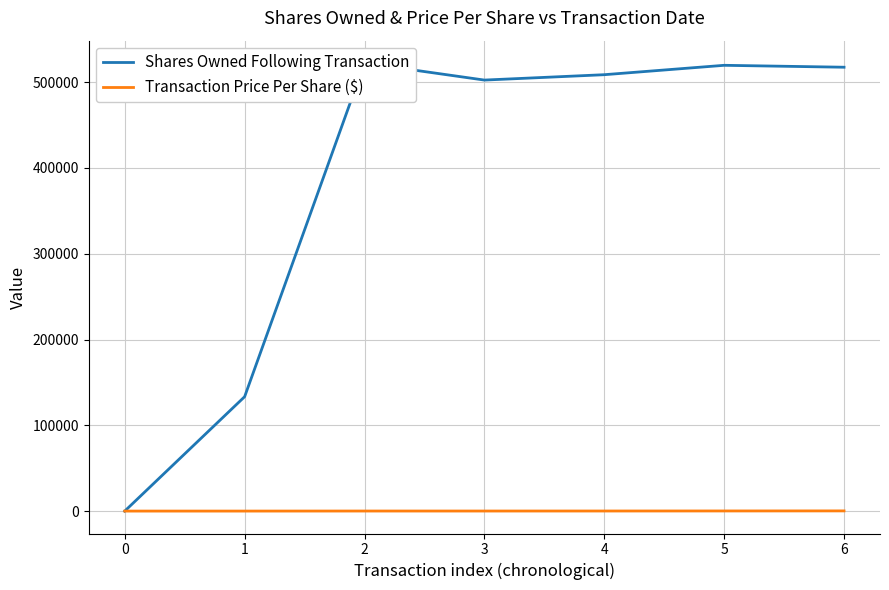

What are all the series names shown in the legend?

Shares Owned Following Transaction, Transaction Price Per Share ($)